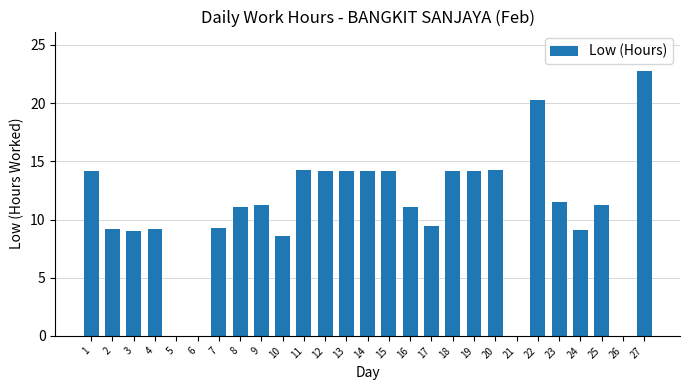

Does the chart contain stacked bars?

No